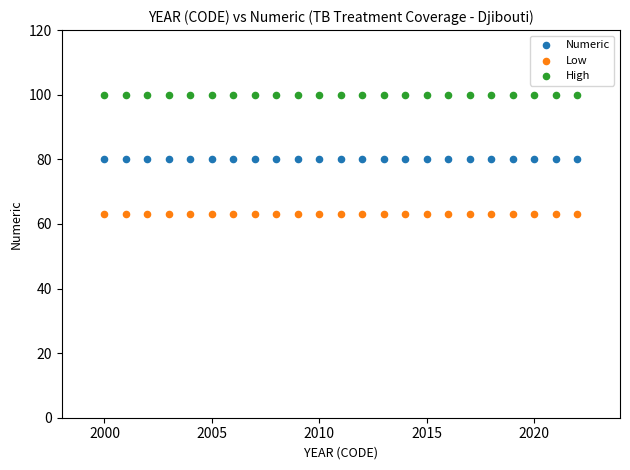

Which series reaches the maximum Y coordinate?

High